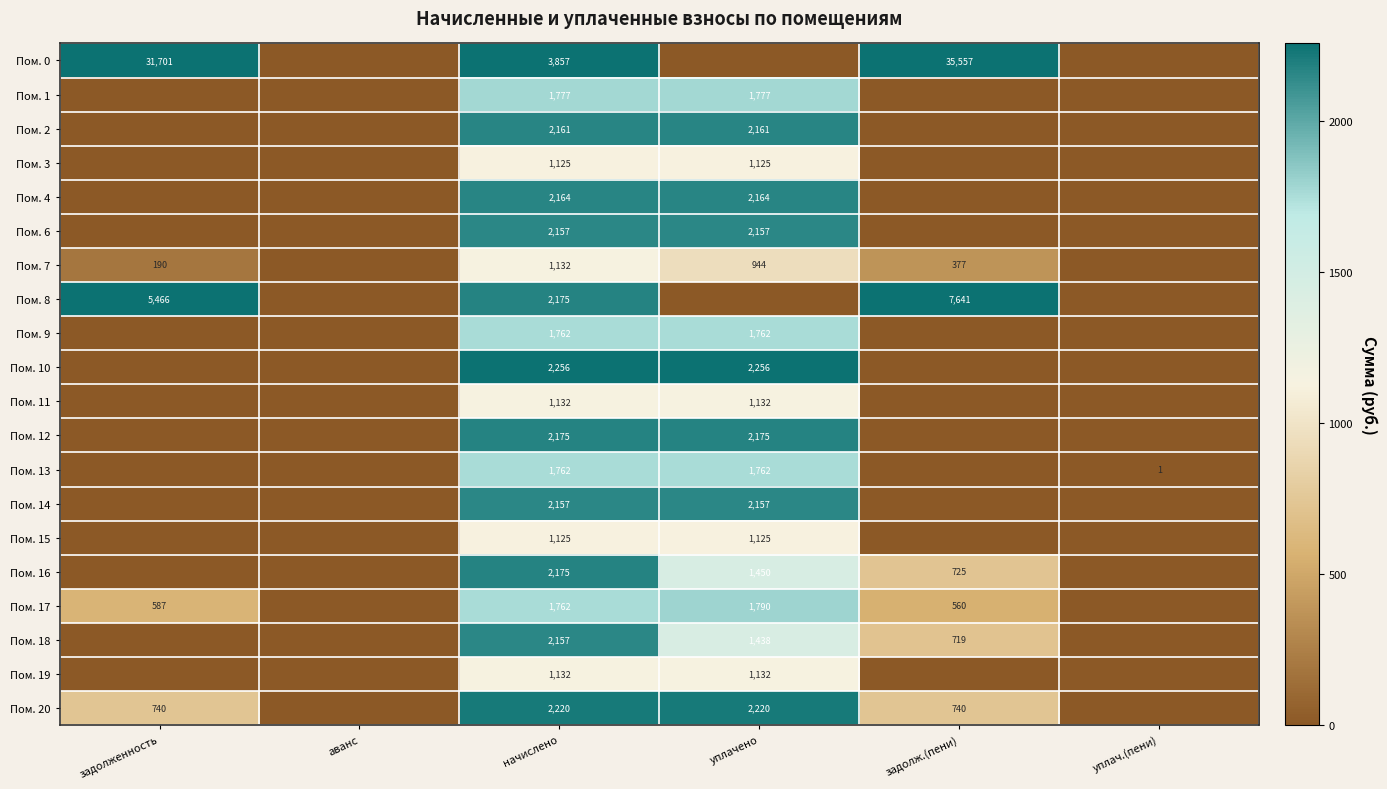

The value of Пом. 7 at задолженность is 79. True or false?

False